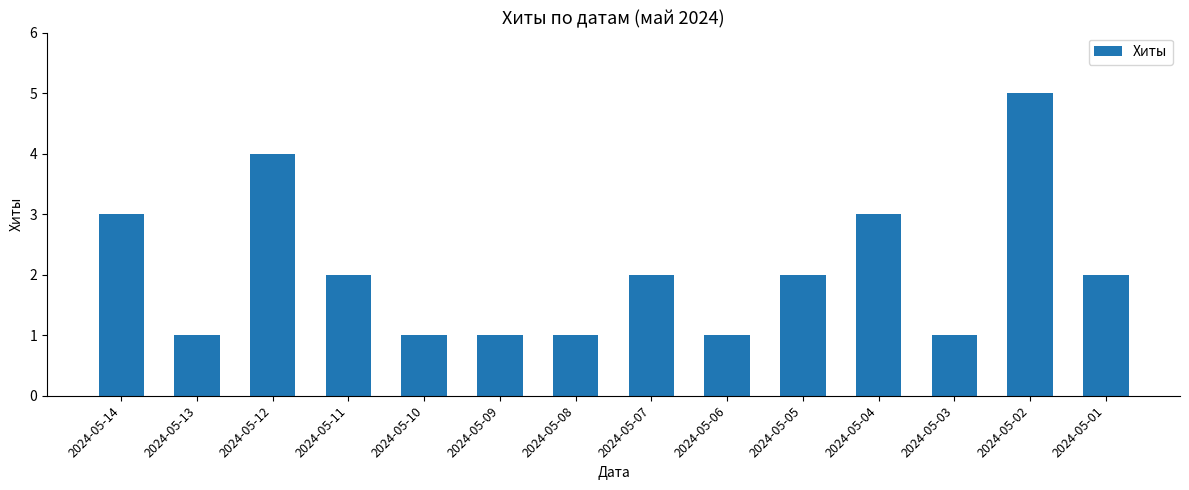

Which category has the highest value across all series?

2024-05-02